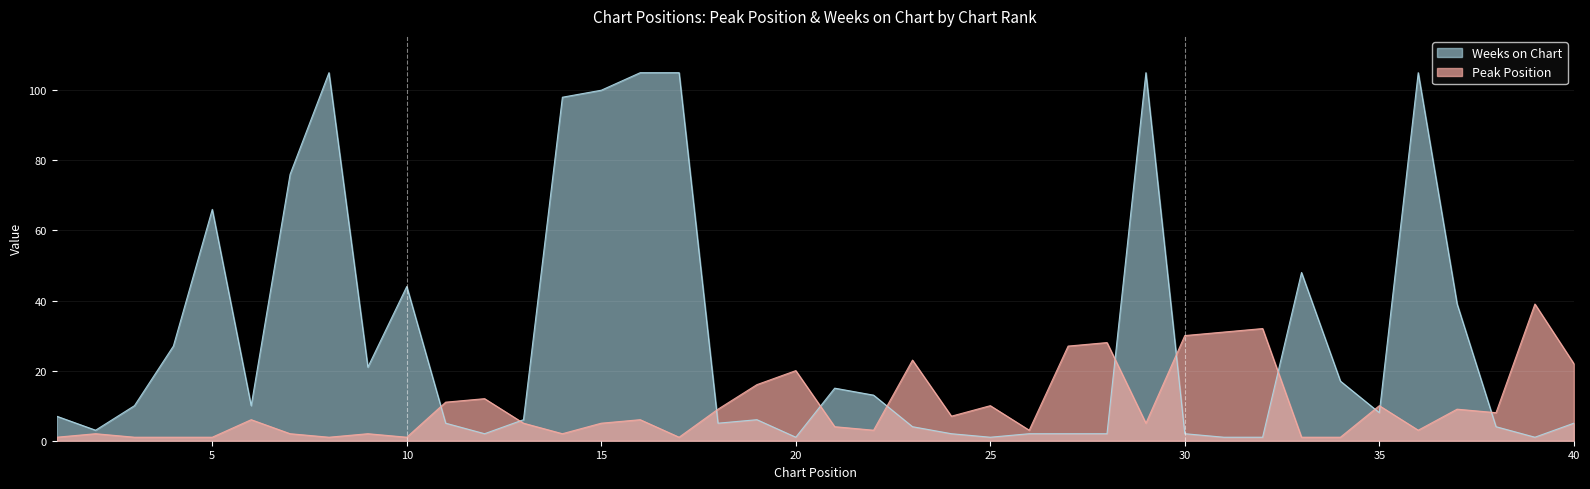

The value of Peak Position at 23 is 23. True or false?

True